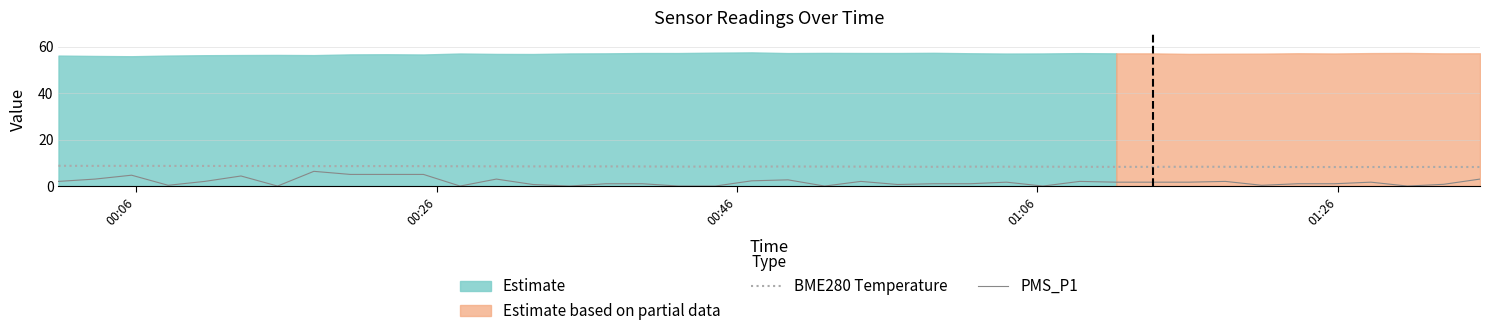

True or false: PMS_P1 and BME280 Temperature intersect in this chart.

False